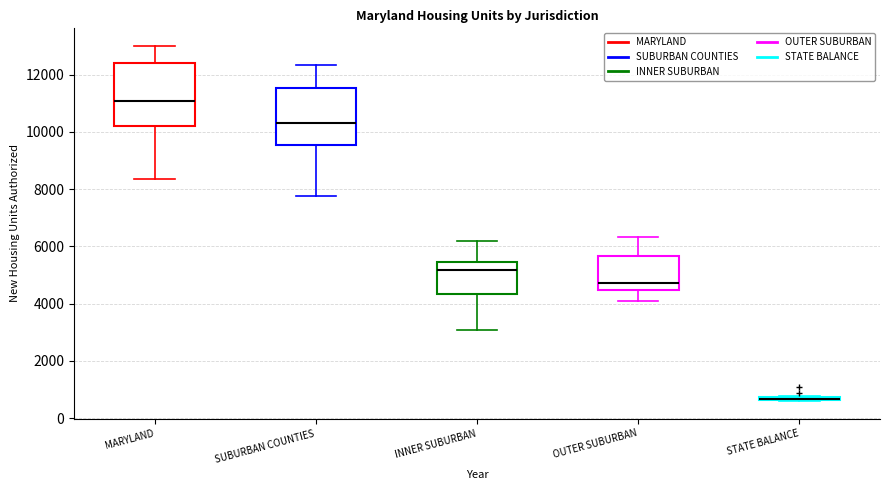

Where does the lower whisker of the box for SUBURBAN COUNTIES end on the y-axis? The values are not printed on the chart, so give them approximately, as read against the axis.

7800